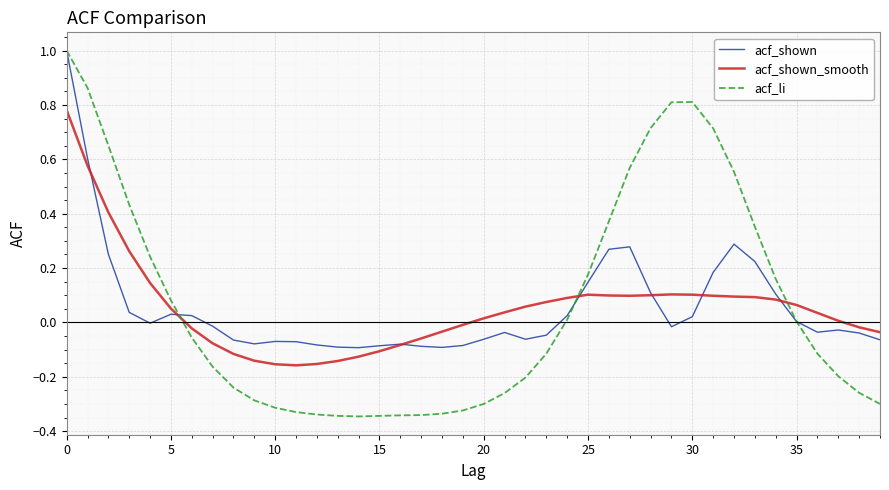

What is the maximum value for acf_shown?

1.0